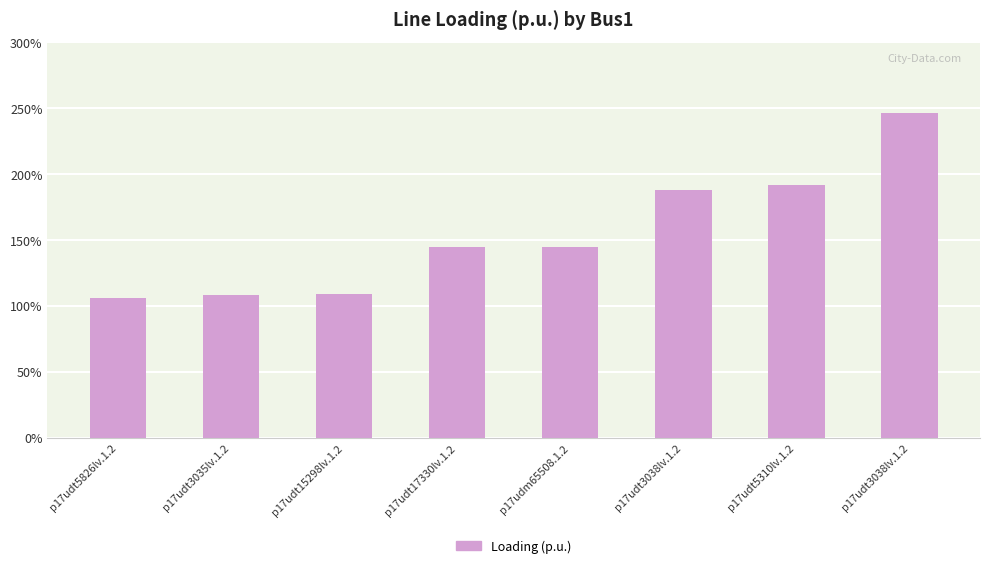

At which label is the value closest to 1?

p17udt5826lv.1.2